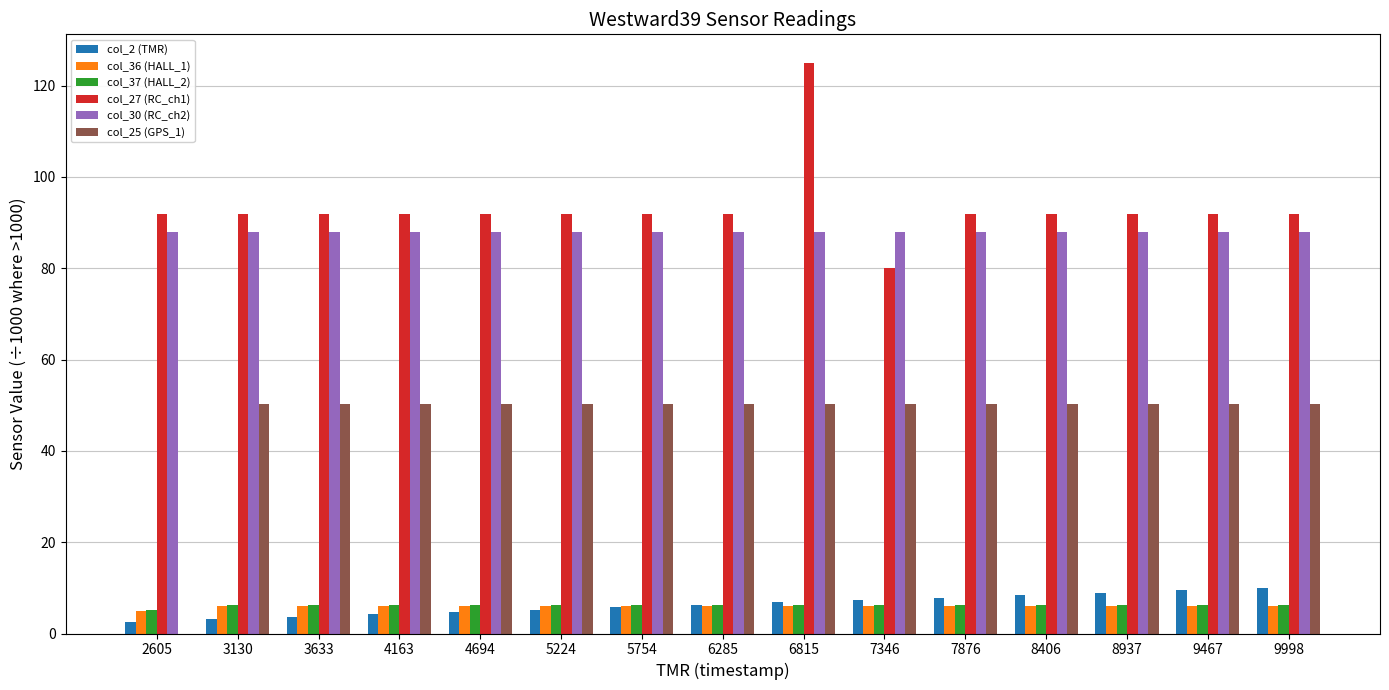

What is the maximum value shown in the chart?

125.0